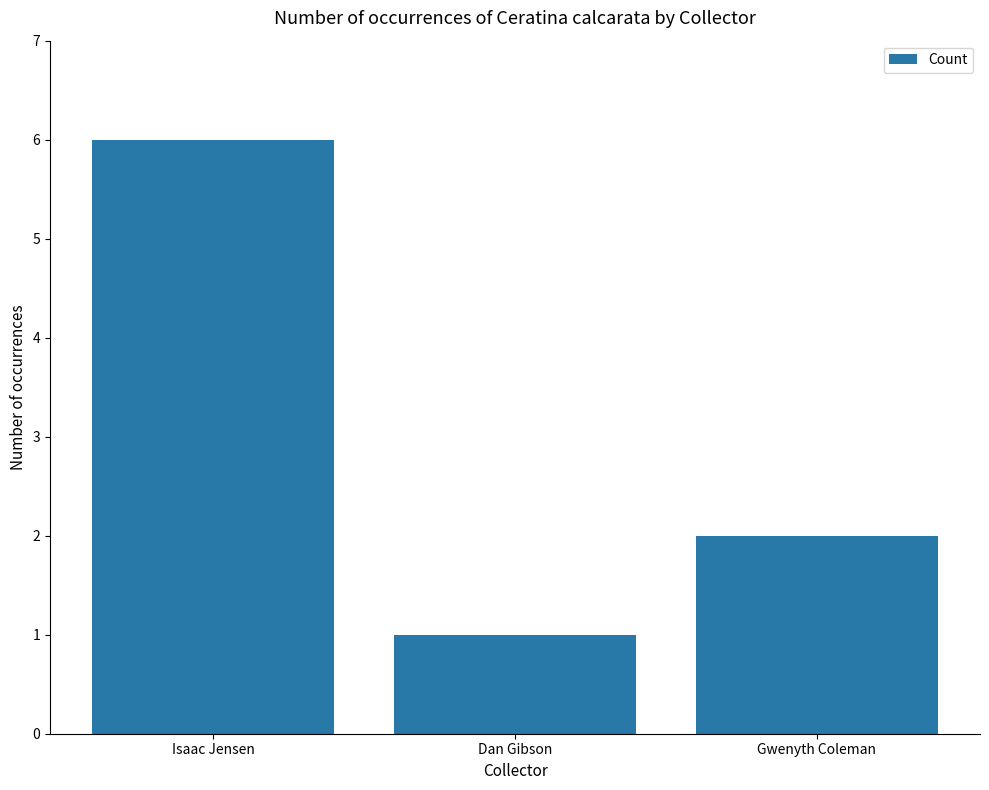

At which label does the data first exceed 2?

Isaac Jensen